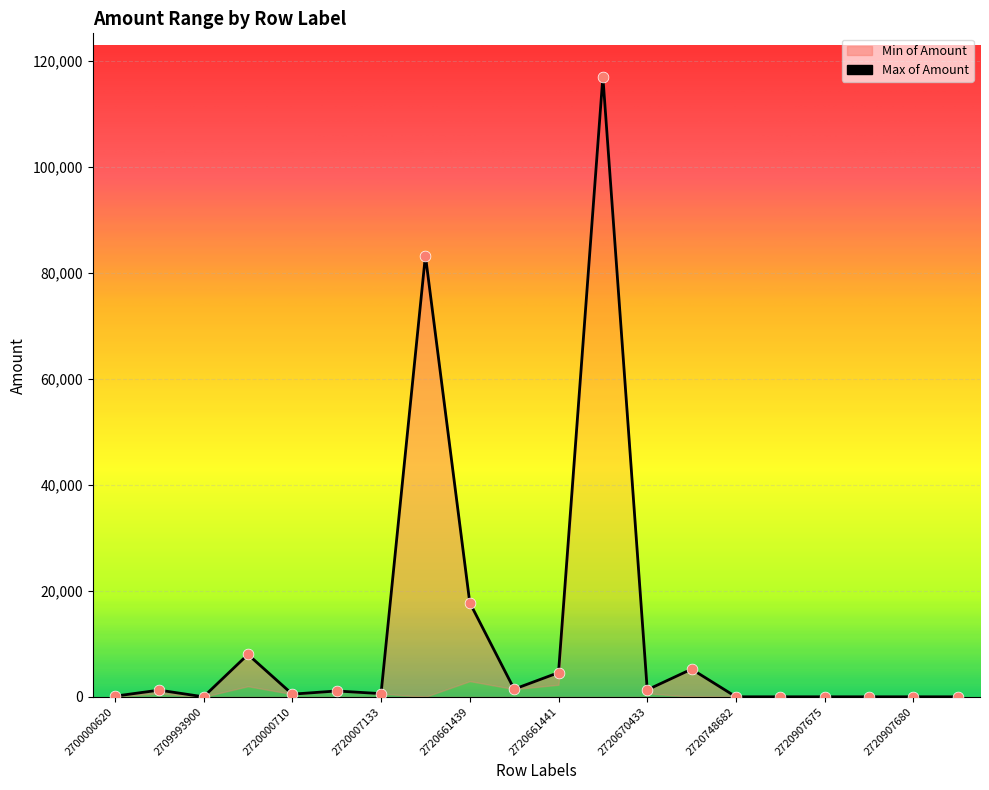

What is the change in value from 2720000975 to 2720907680?

-1099